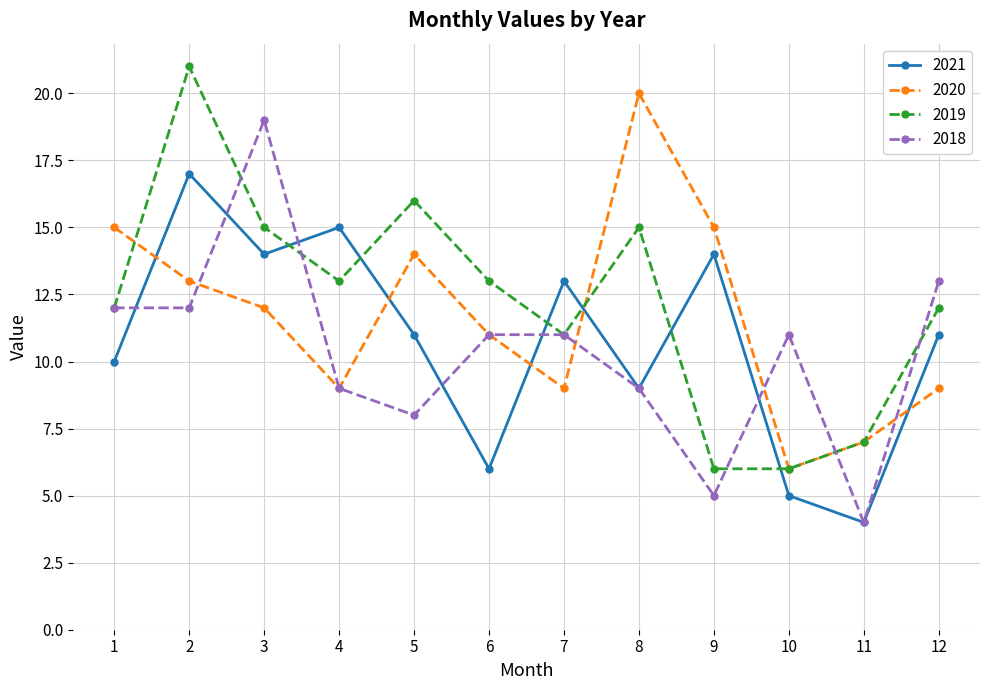

Count the number of data series in this chart.

4